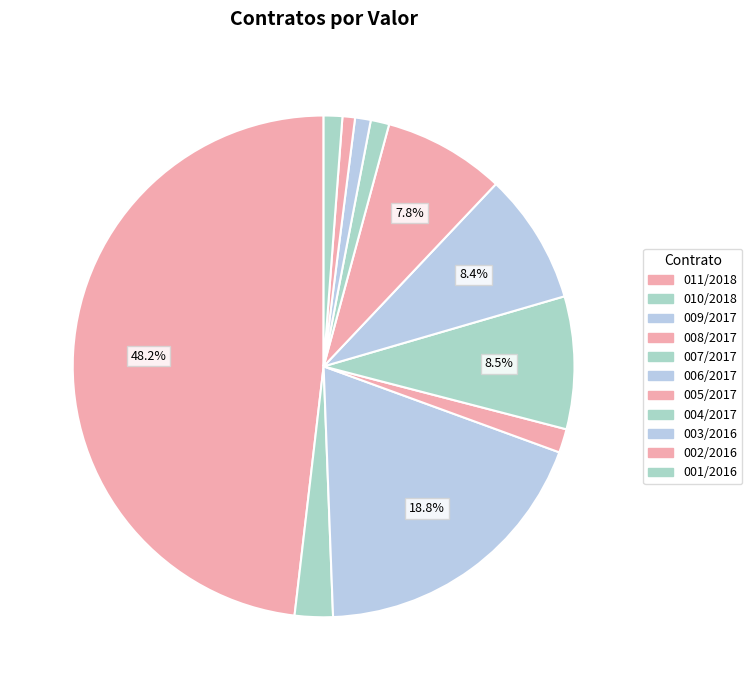

To the nearest percent, what is the combined percentage of 003/2016 and 005/2017?

9%